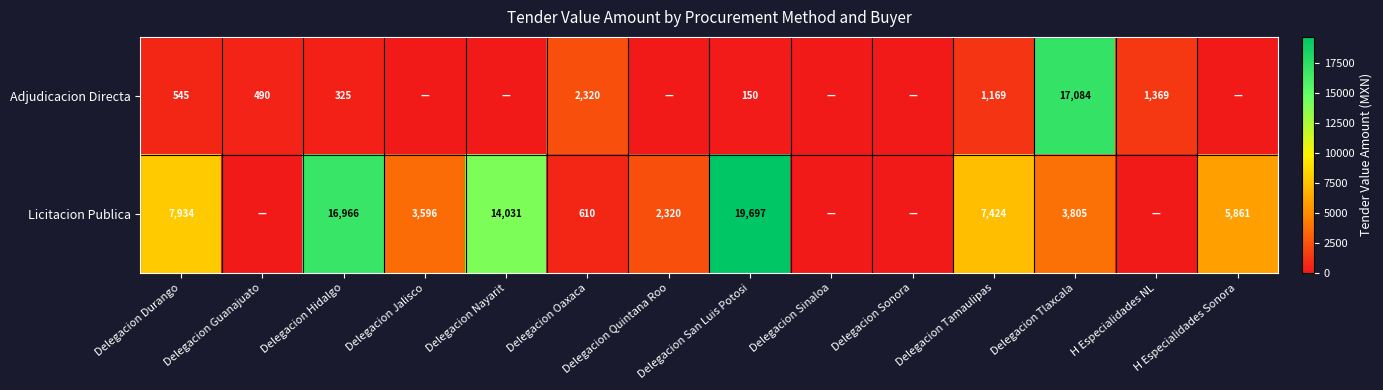

How many data points does each series have?

14